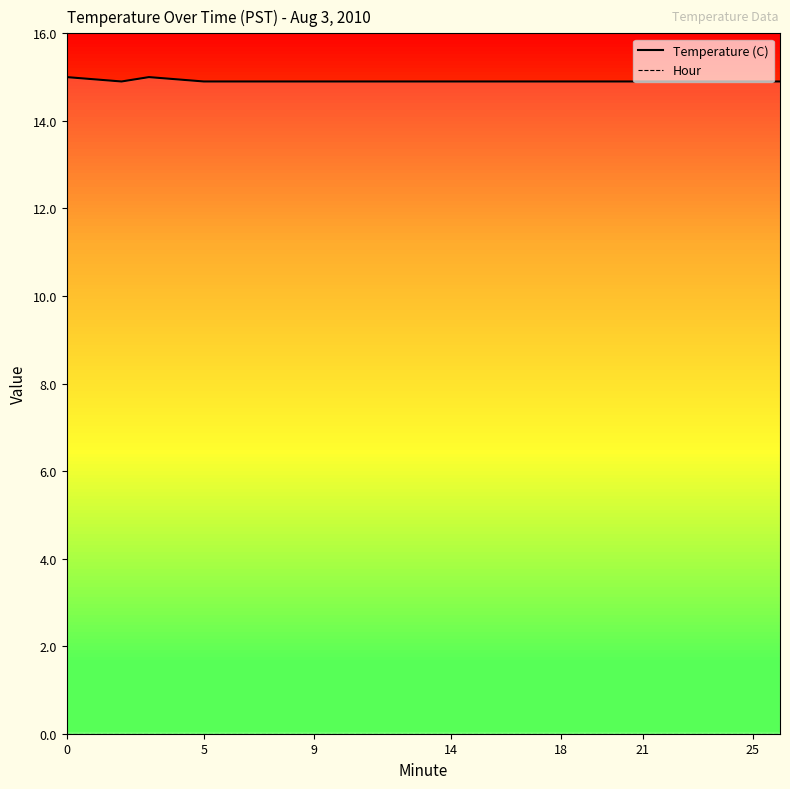

Count the number of data series in this chart.

2